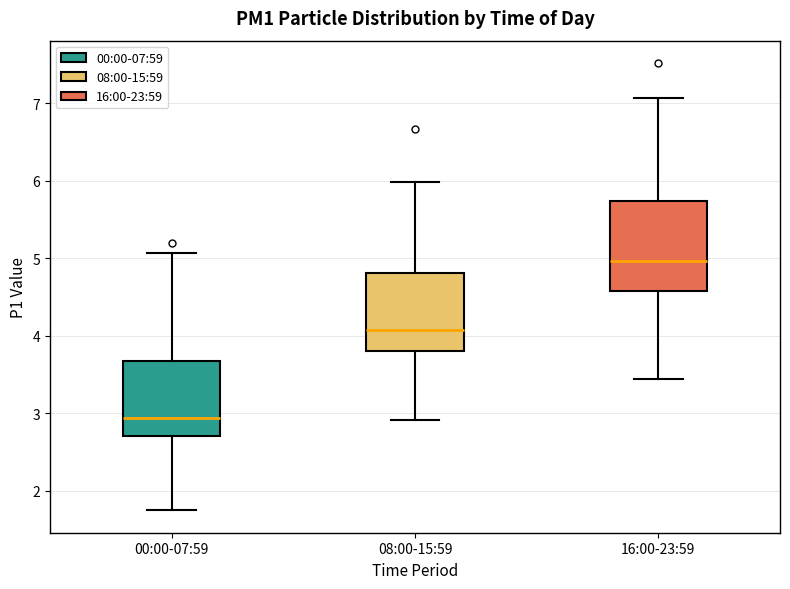

Which box's median line is the lowest?

00:00-07:59